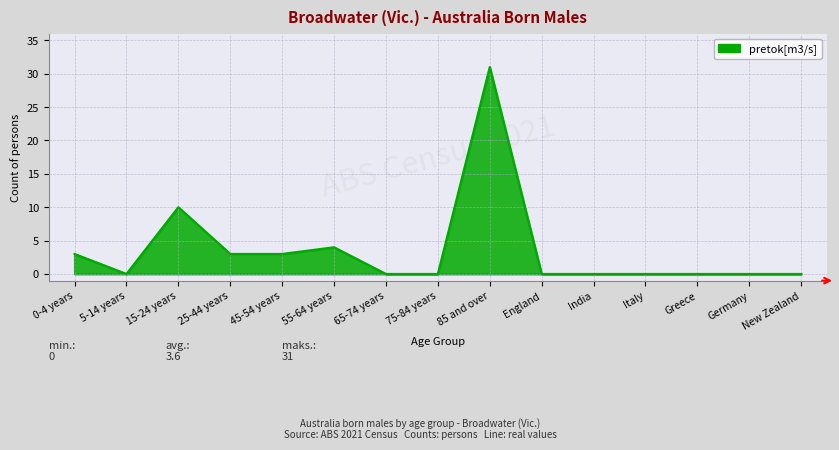

Between 0-4 years and India, which is larger?

0-4 years